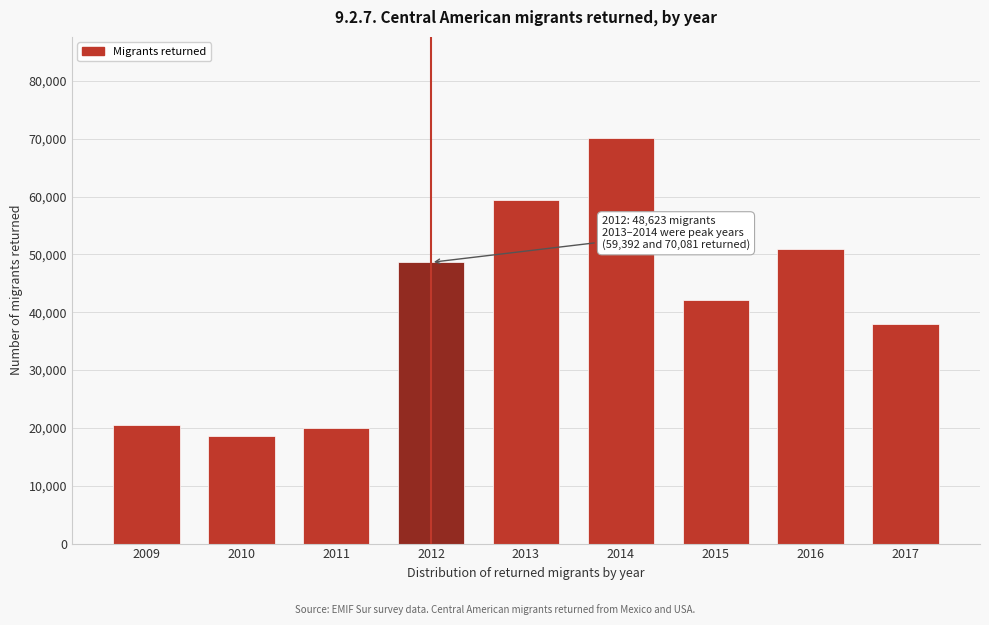

What is the difference between the values at 2009 and 2010?

1964.9